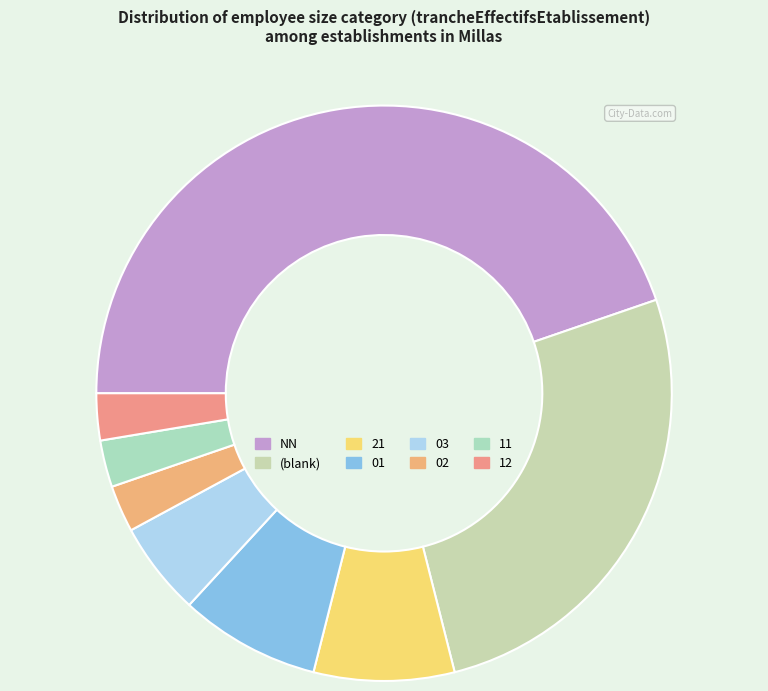

Is there a majority slice in this chart?

No